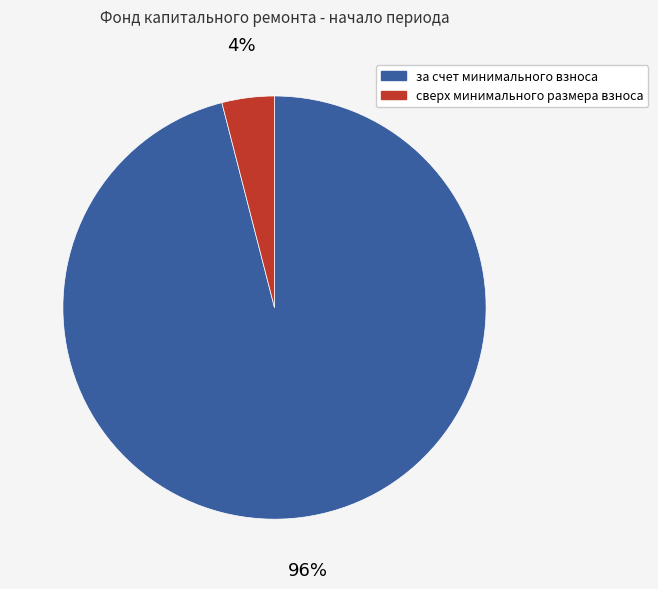

Count the number of slices in the pie.

2